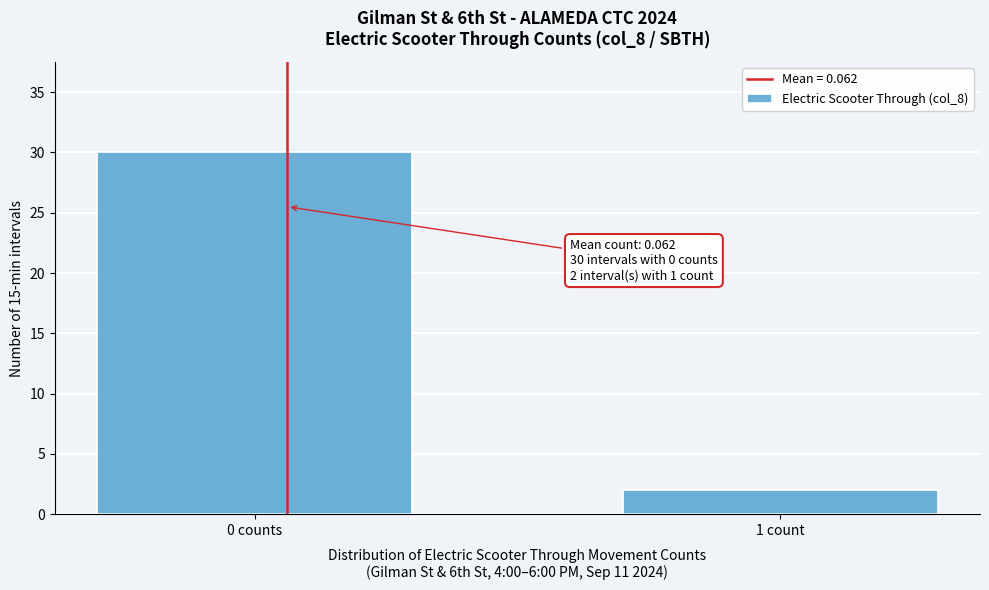

Reading left to right, what are all the values shown in this chart?

30	2